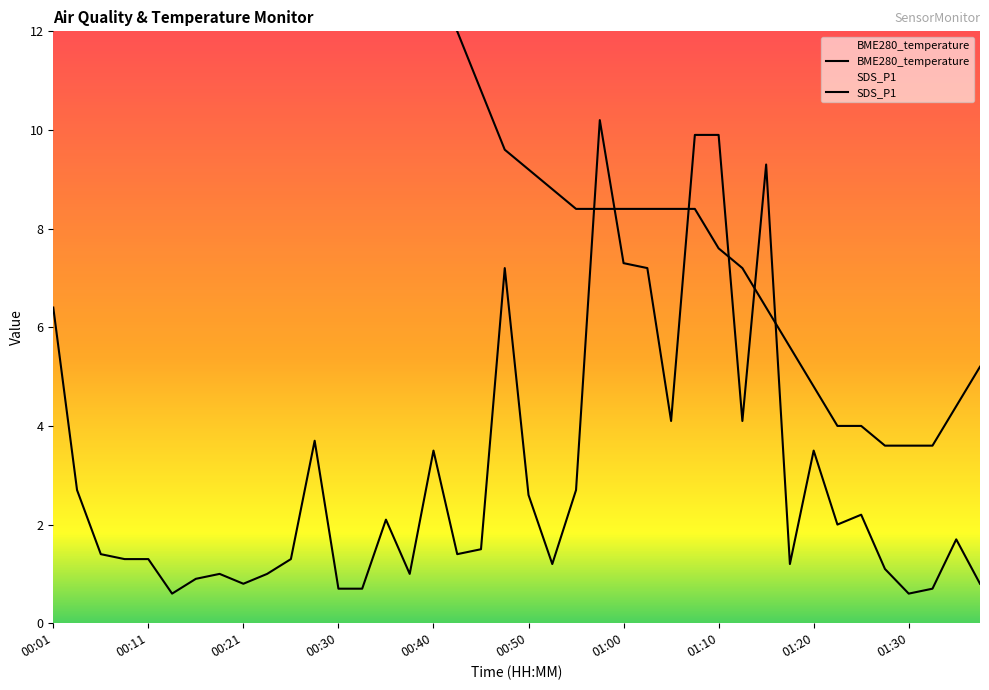

In BME280_temperature, how many points are lower than both neighbors (excluding endpoints)?

1